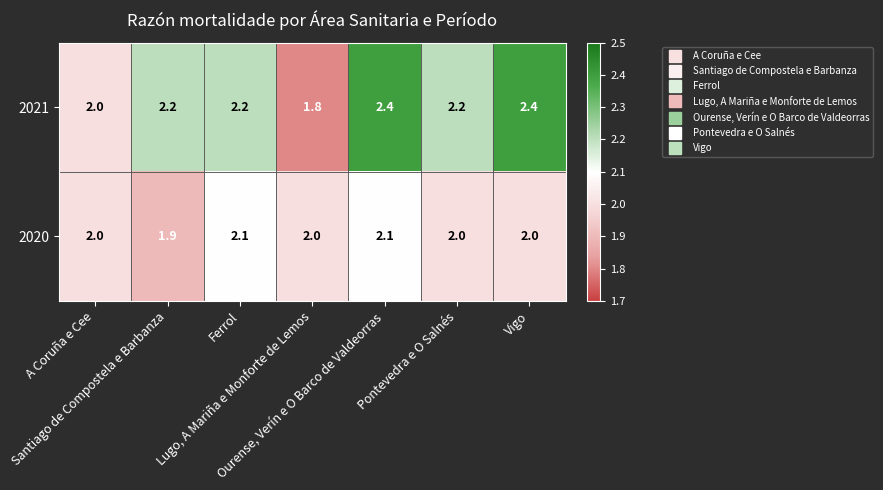

What is the smallest value displayed?

1.8